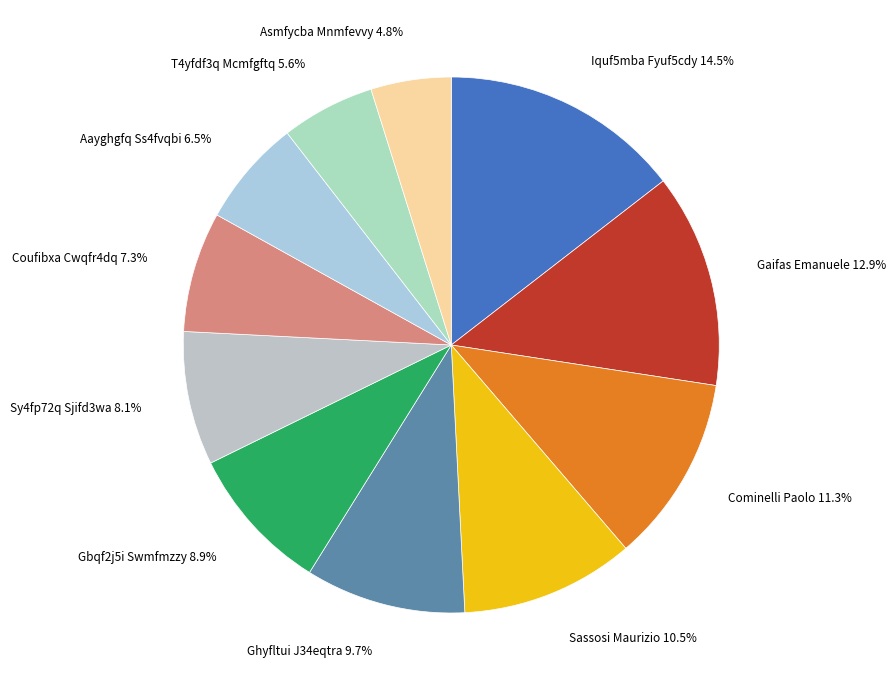

Is there any slice that represents more than half of the pie?

No